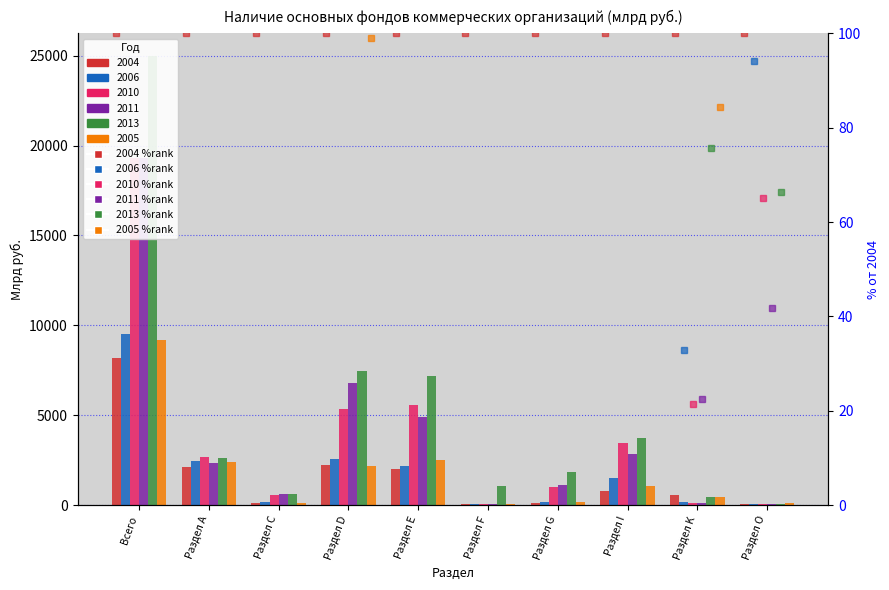

What is the label of the 4th bar from the left?

Раздел D